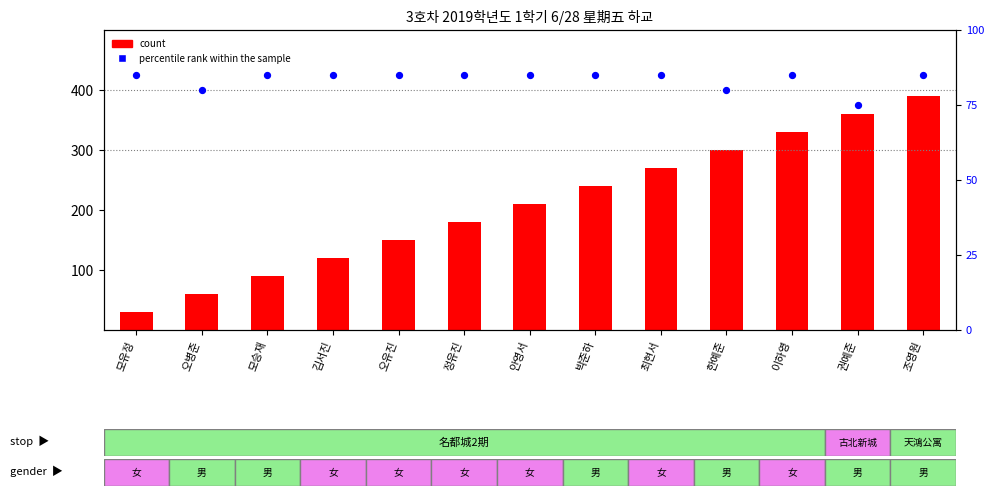

Which series has the largest total across all categories?

percentile rank within the sample